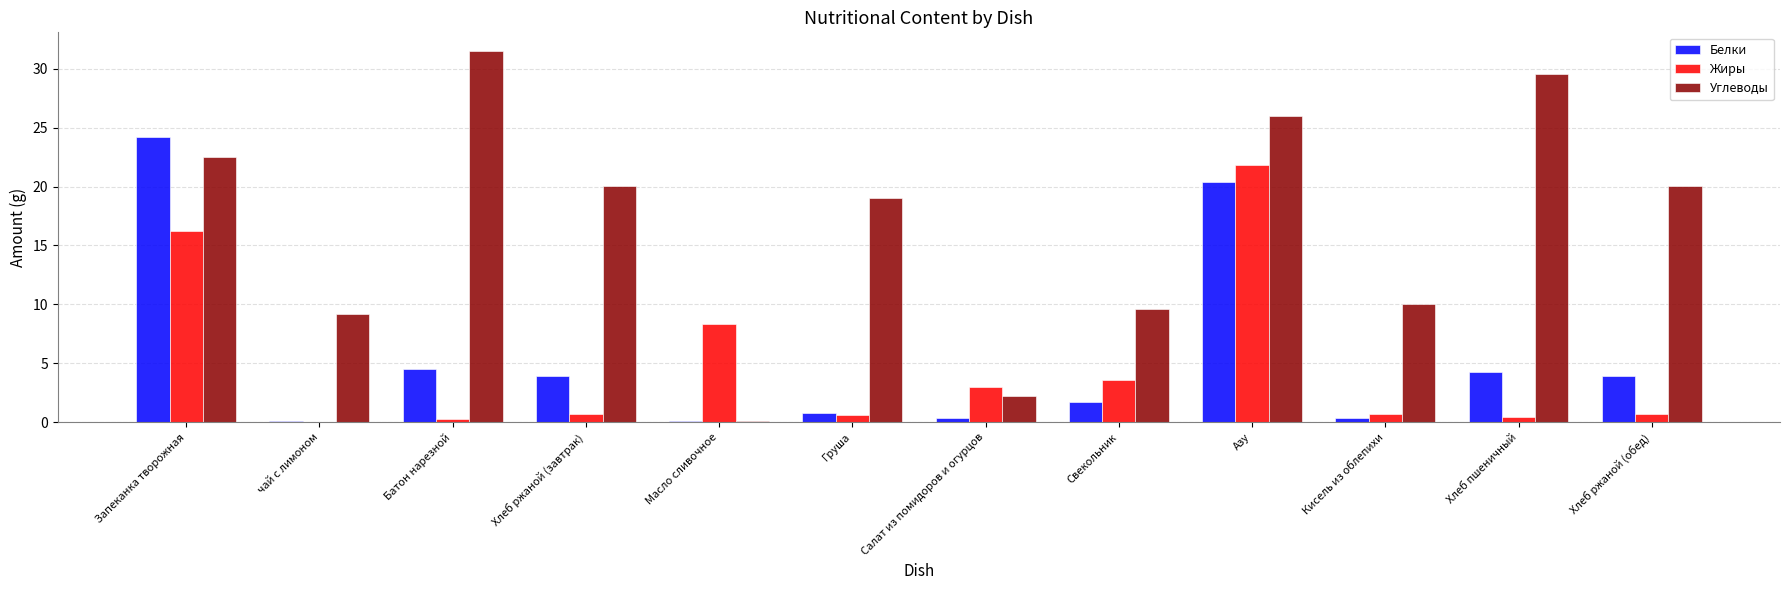

Which category has the highest value across all series?

Батон нарезной